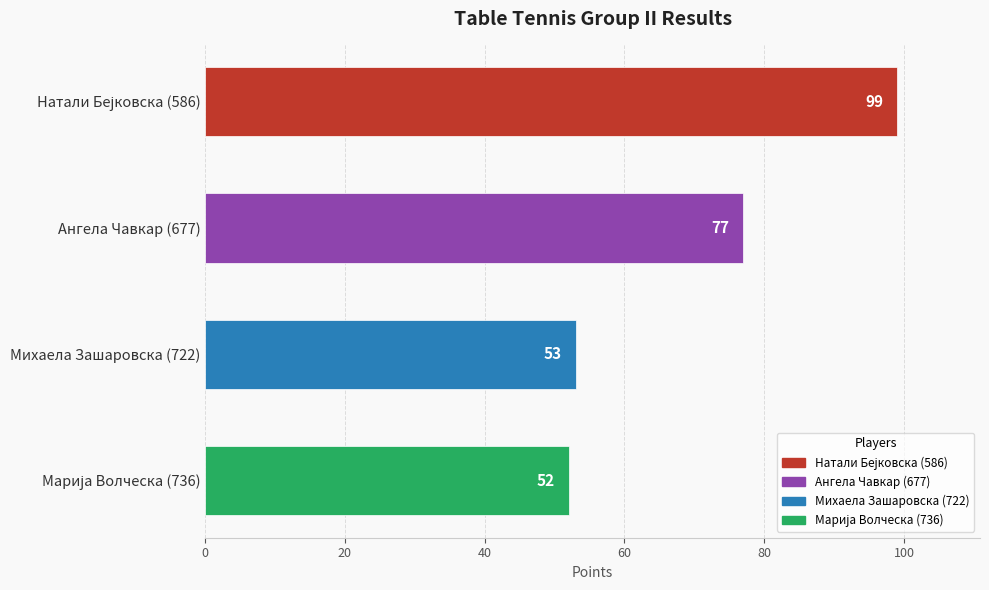

What is the difference between the values at Михаела Зашаровска (722) and Ангела Чавкар (677)?

24